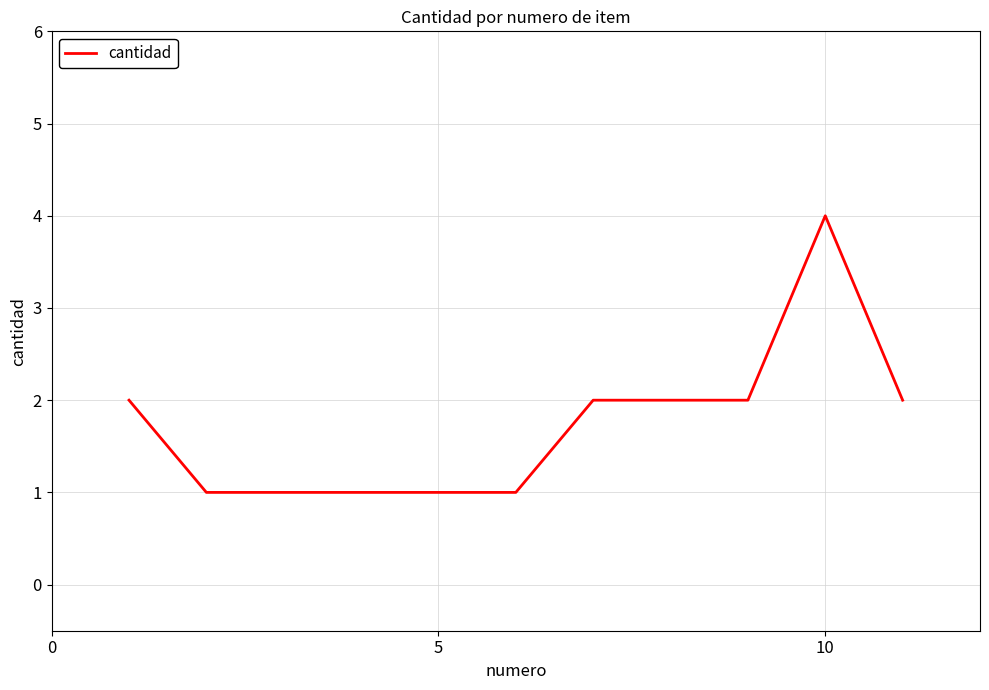

What is the maximum value shown in the chart?

4